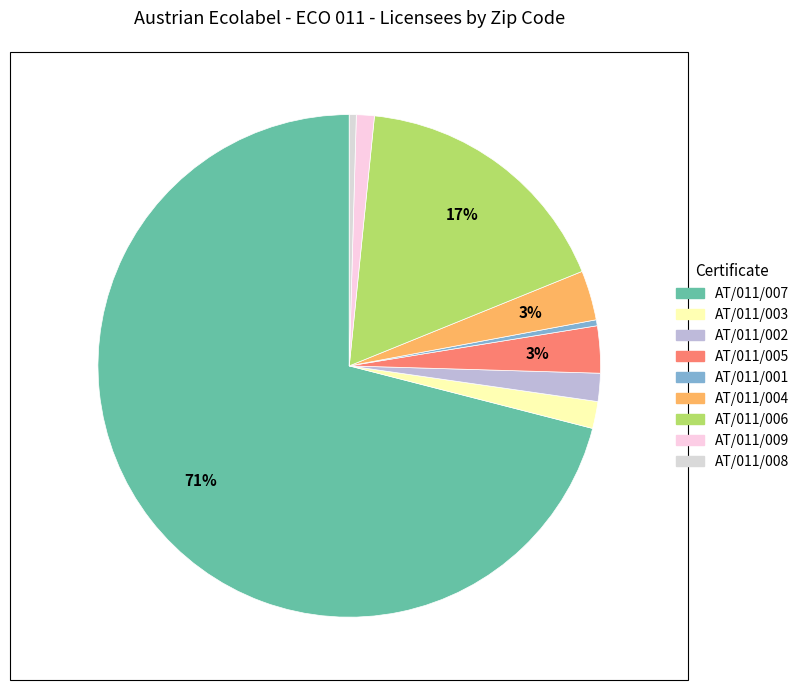

To the nearest percent, what is the combined percentage of AT/011/001 and AT/011/002?

2%